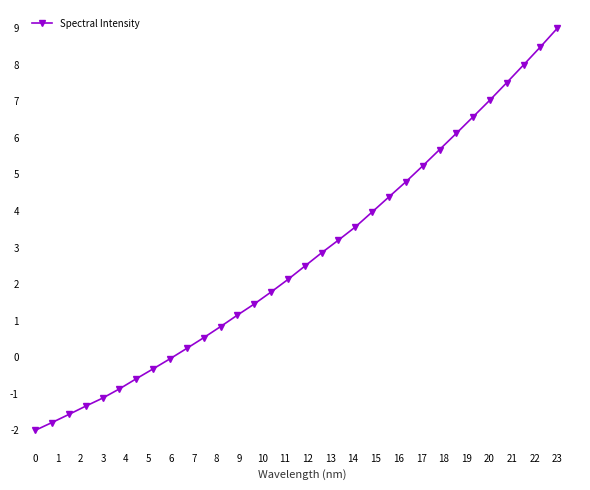

How many data points does each series have?

32